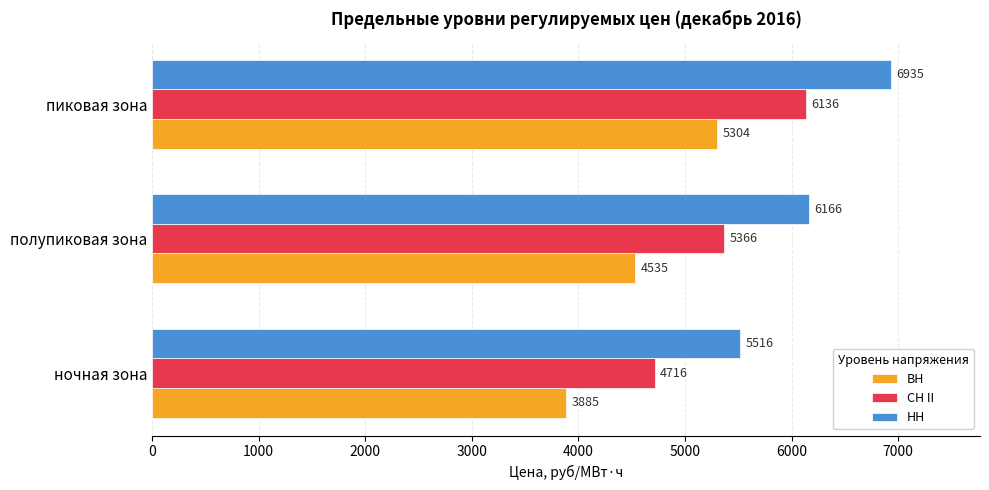

At which label is ВН closest to 4594?

полупиковая зона